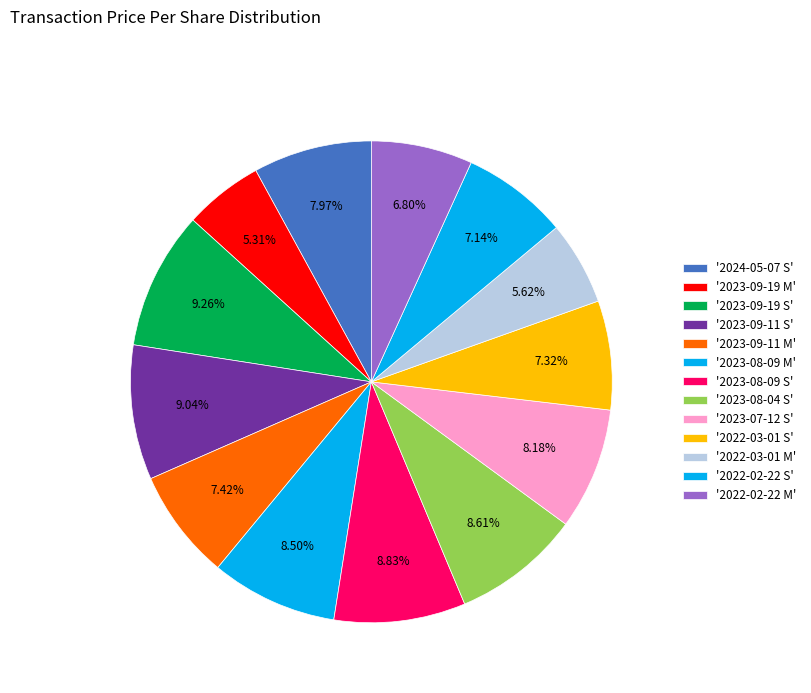

How many segments does this pie chart have?

13